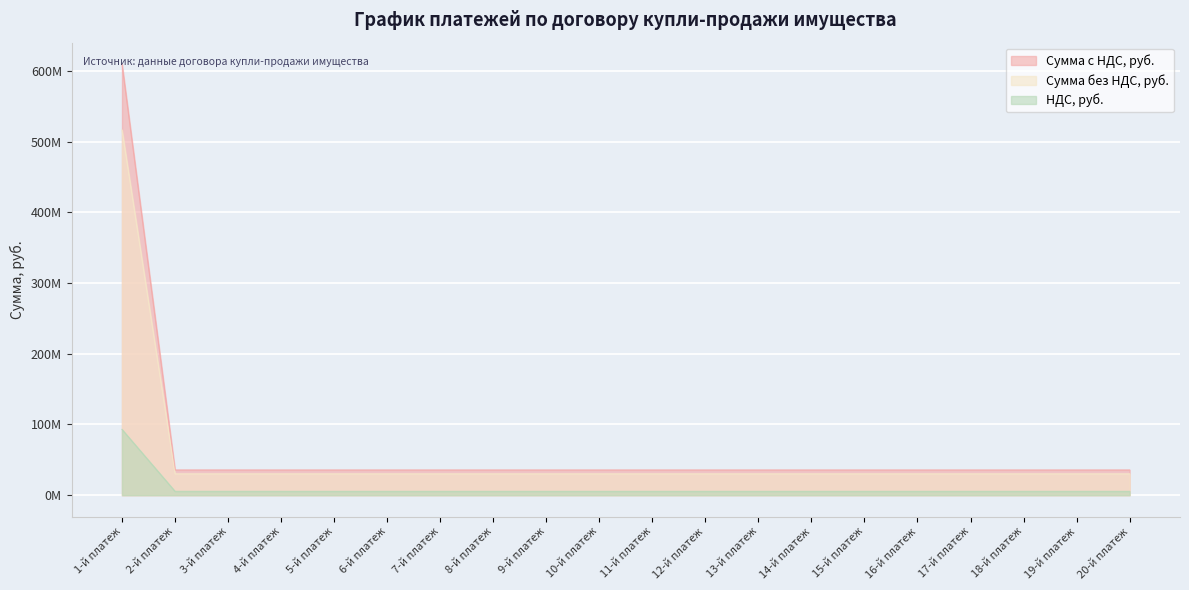

What is the maximum value shown in the chart?

609598093.9